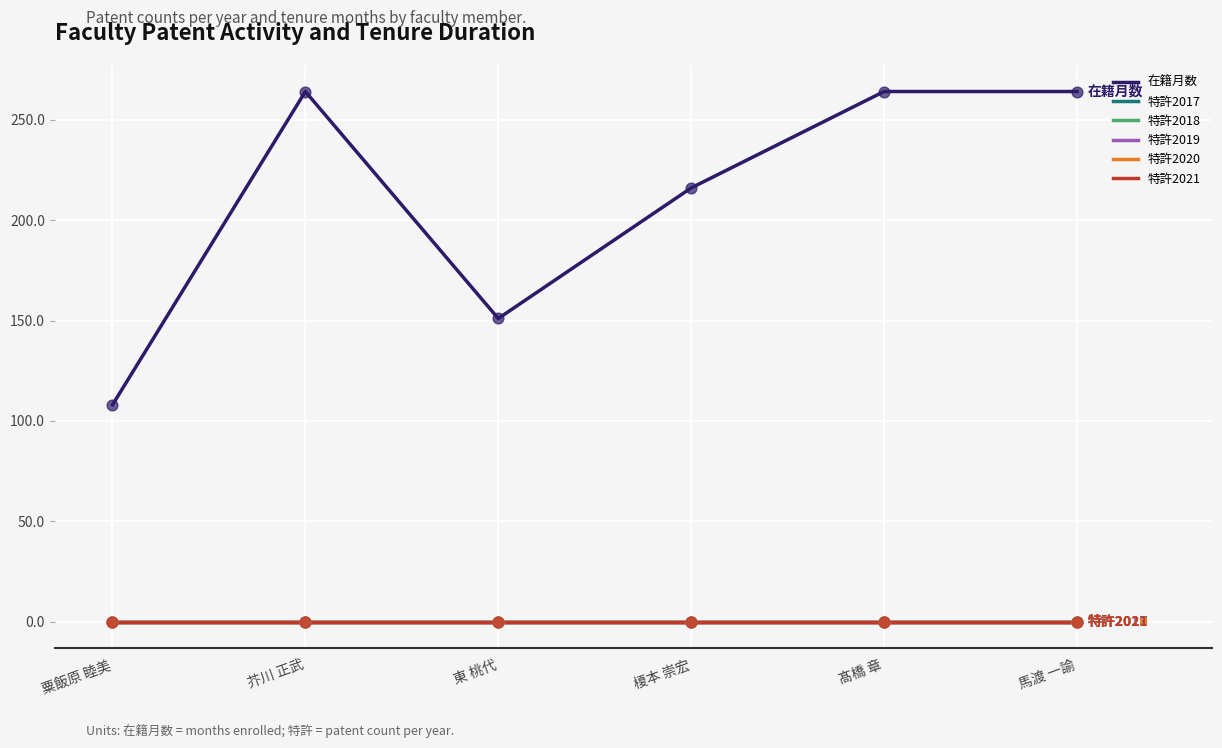

Does the chart have visible grid lines?

Yes